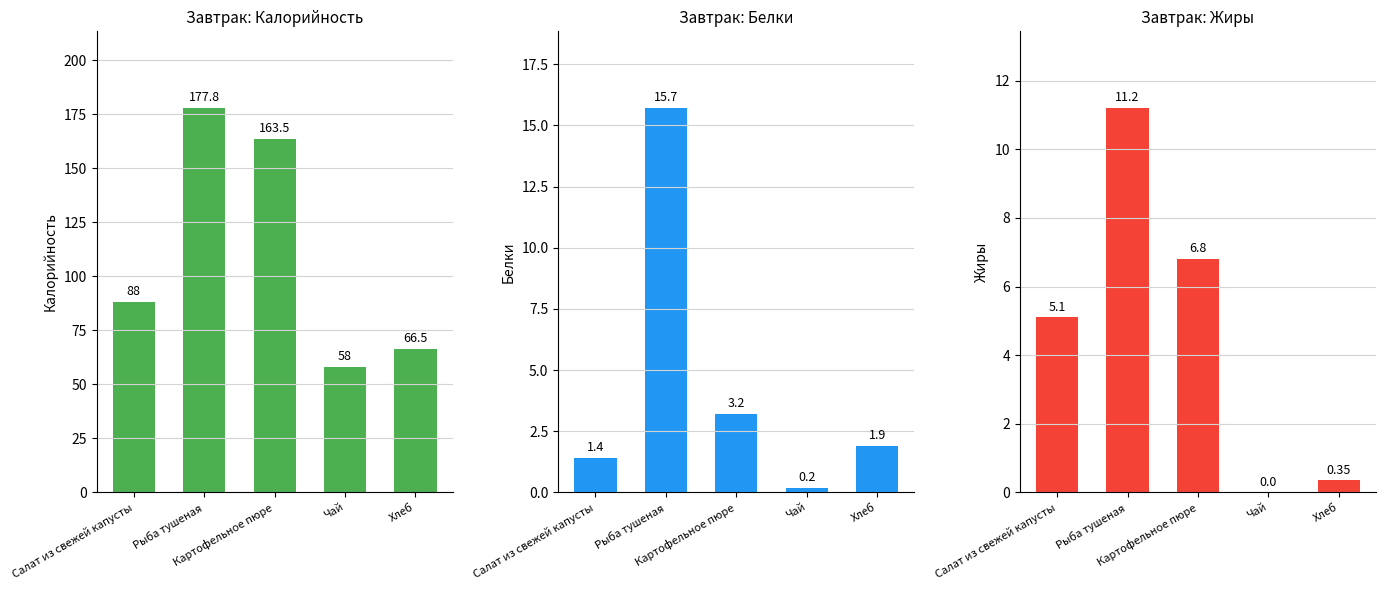

Between Салат из свежей капусты and Чай, which series saw the biggest shift?

Калорийность